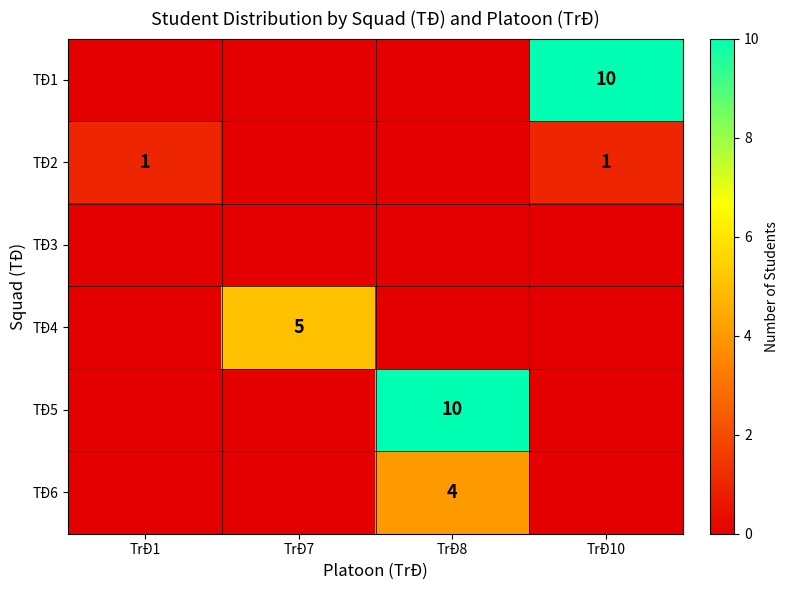

The TĐ6 series shows 2 at TrĐ8. True or false?

False